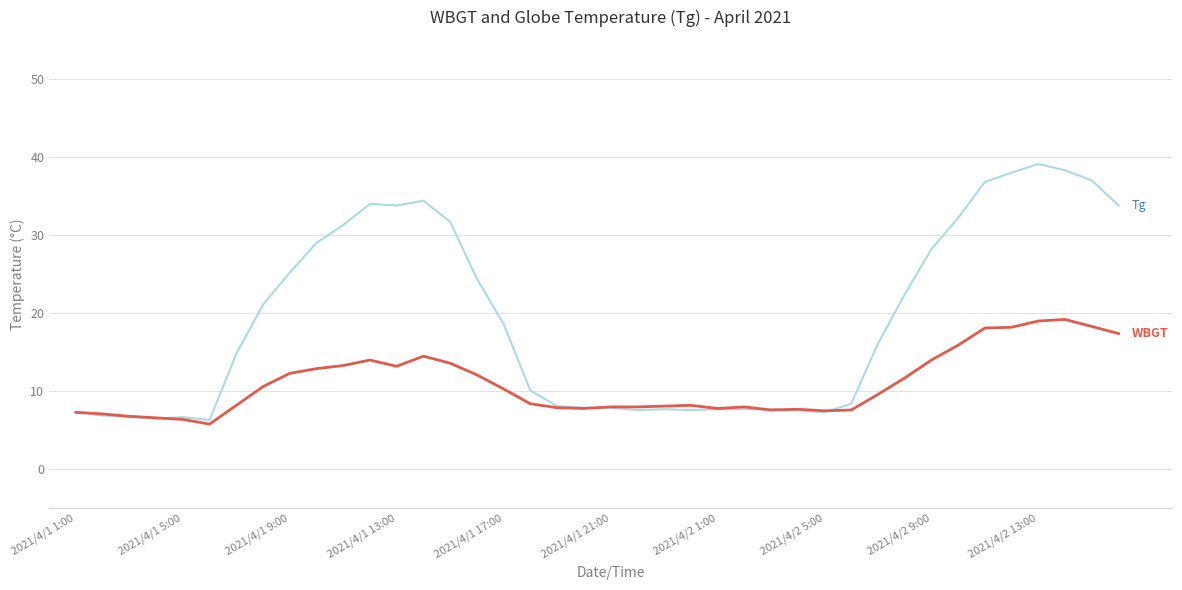

What is the smallest value displayed?

5.8